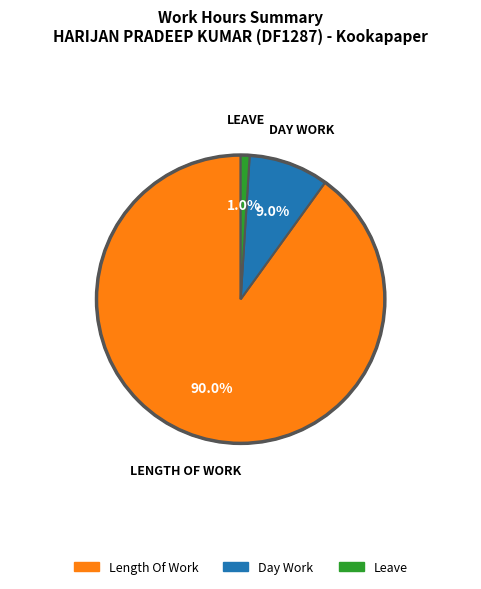

Does any single category account for the majority?

Yes